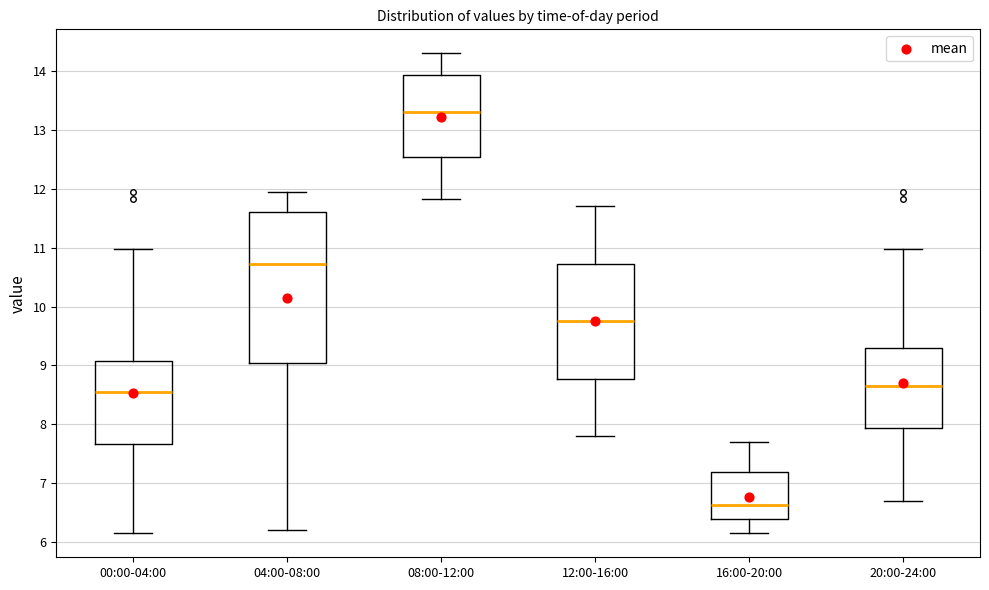

Which box's median line is the lowest?

16:00-20:00